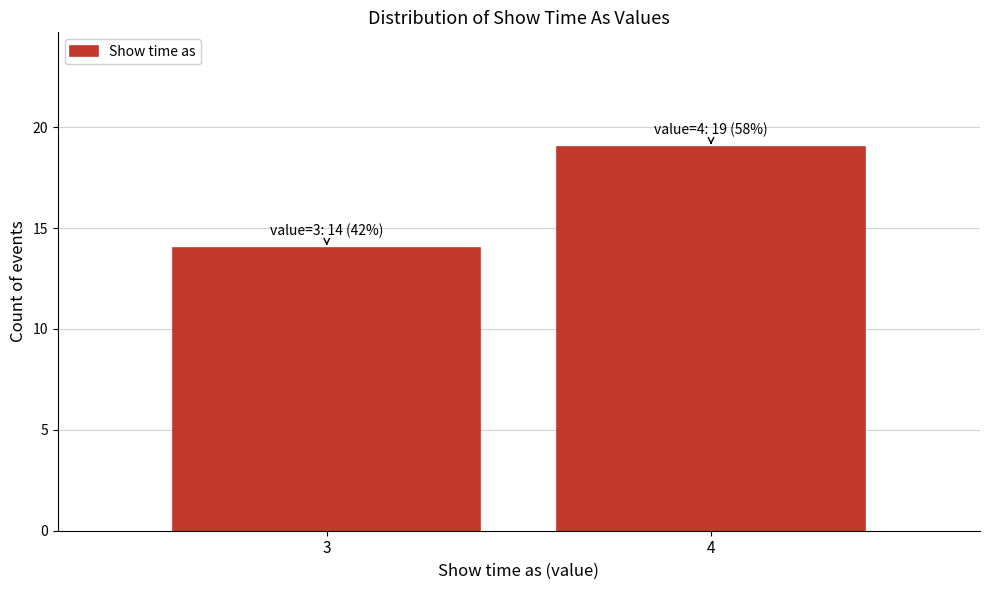

Reading right to left, extract all data points from this chart.

4=19	3=14